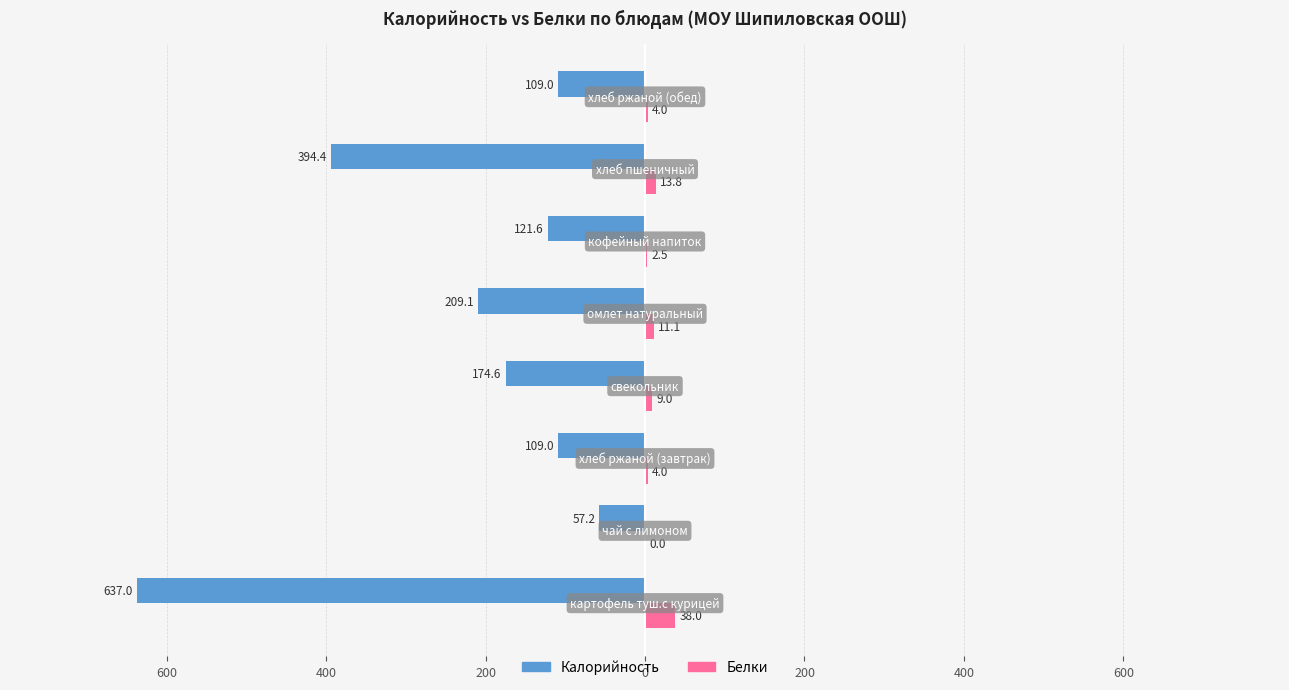

What are all the series names shown in the legend?

Калорийность, Белки